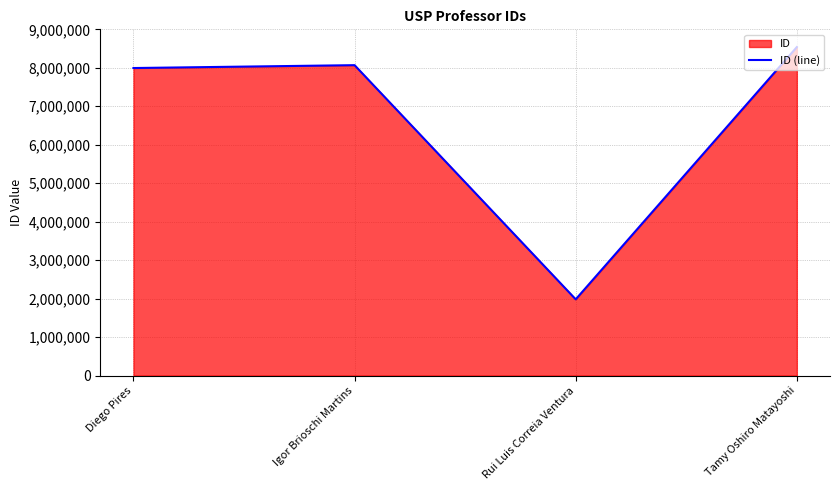

What is the smallest value displayed?

1980927